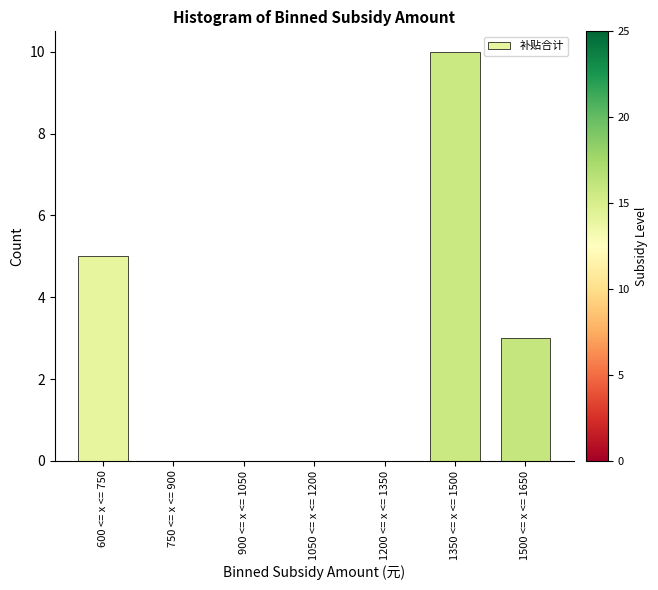

Reading left to right, transcribe all the data shown in this chart.

600 <= x <= 750=5	750 <= x <= 900=0	900 <= x <= 1050=0	1050 <= x <= 1200=0	1200 <= x <= 1350=0	1350 <= x <= 1500=10	1500 <= x <= 1650=3